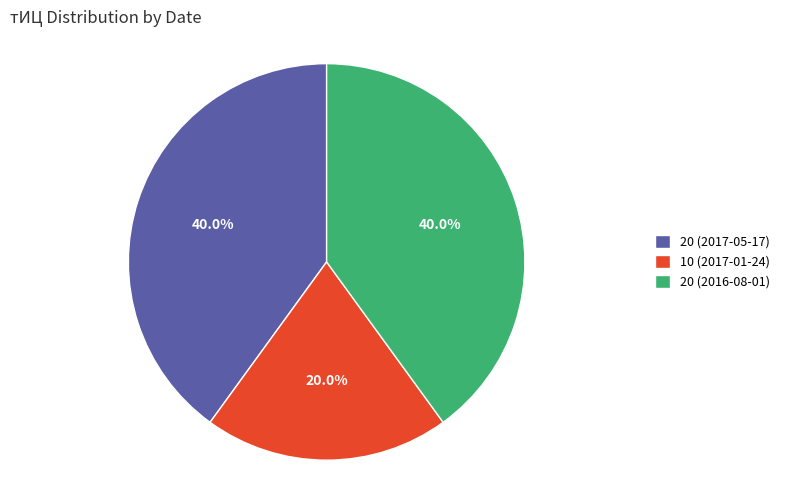

To the nearest percent, what is the difference between the 20 (2016-08-01) and 10 (2017-01-24) slice percentages?

20%